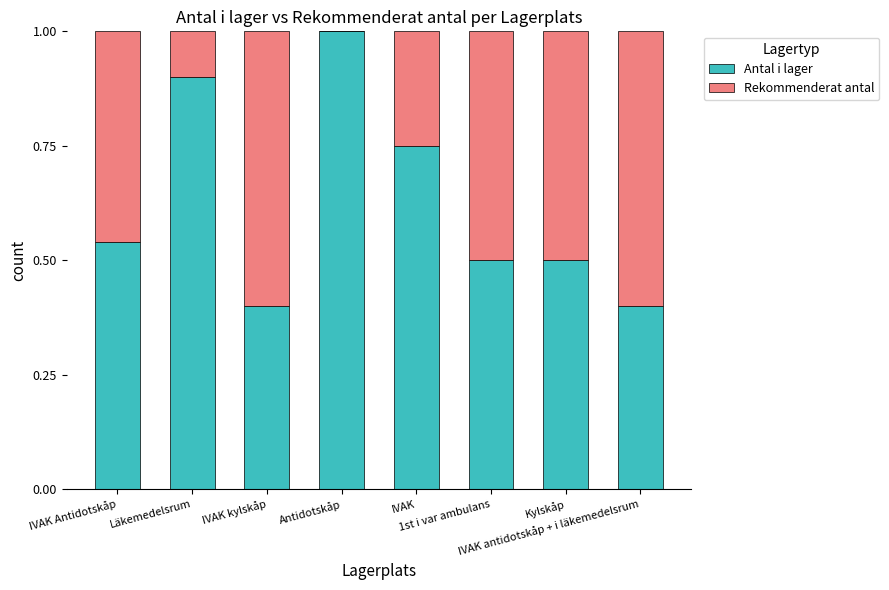

What is the maximum value for Antal i lager?

1.0